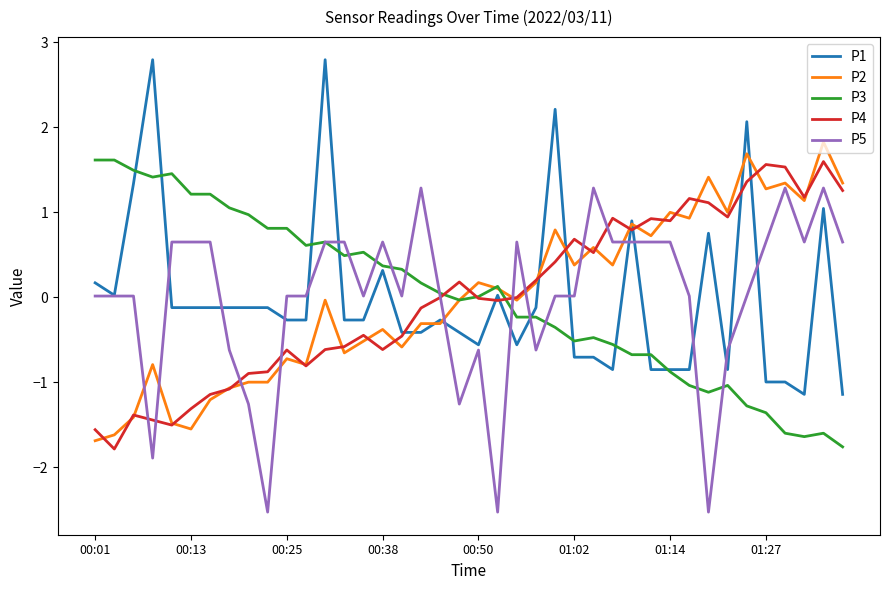

At how many categories does at least one series exceed 0?

40